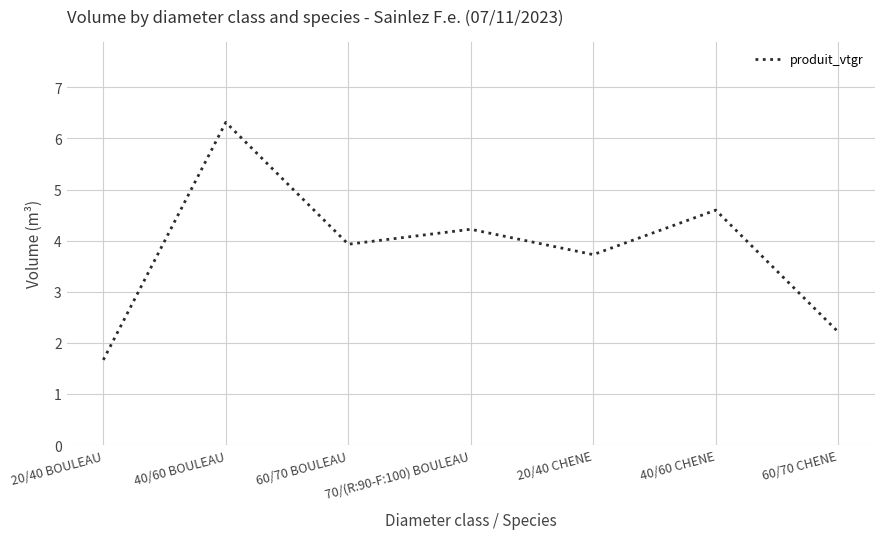

Which has a higher value, 60/70 BOULEAU or 20/40 BOULEAU?

60/70 BOULEAU